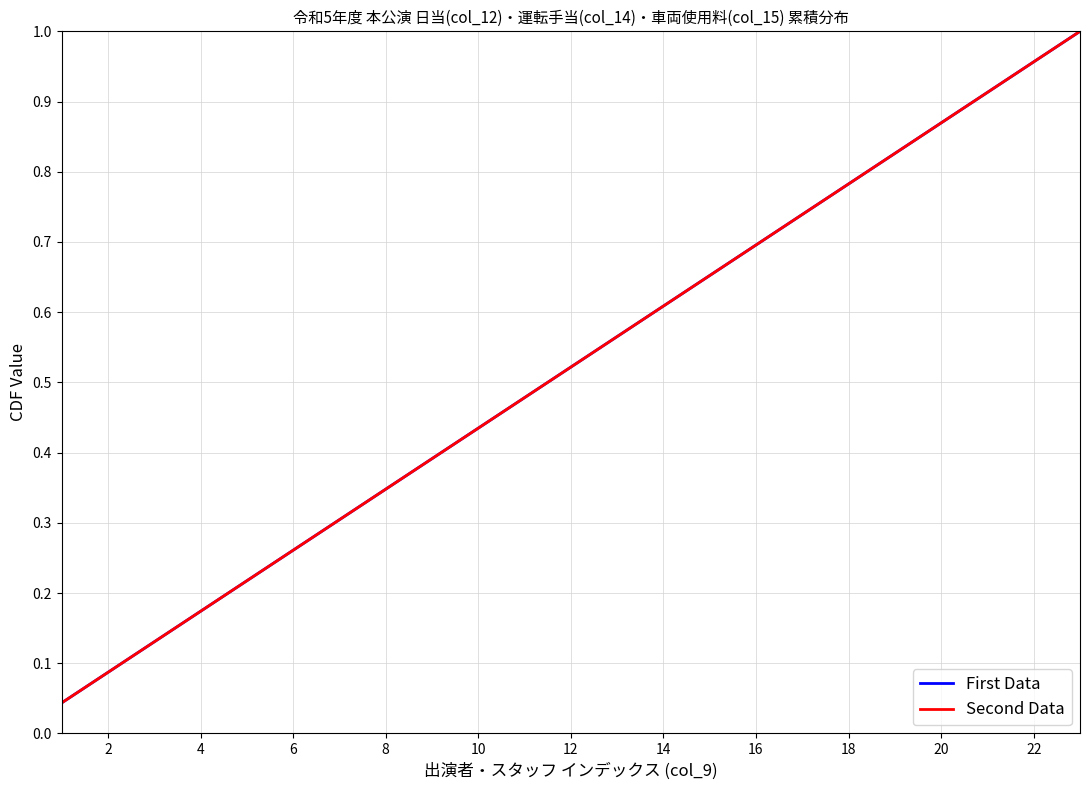

What is the average value of the First Data series?

0.5